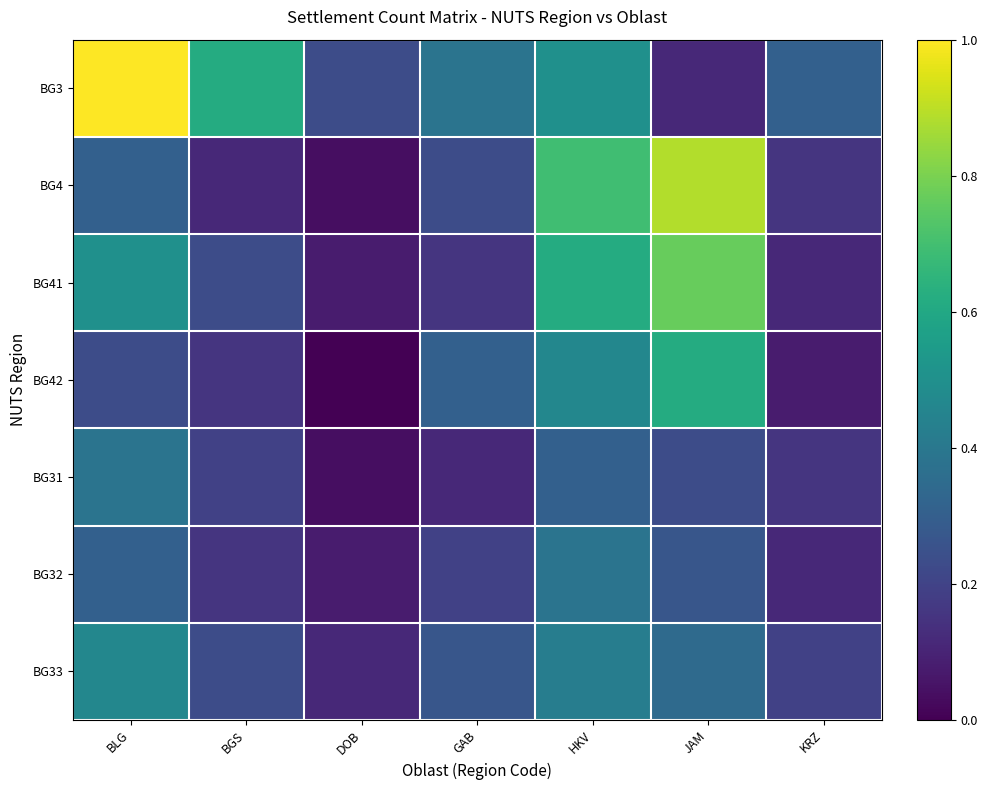

List the series in order of their peak value, highest first.

BG3, BG4, BG41, BG42, BG33, BG31, BG32